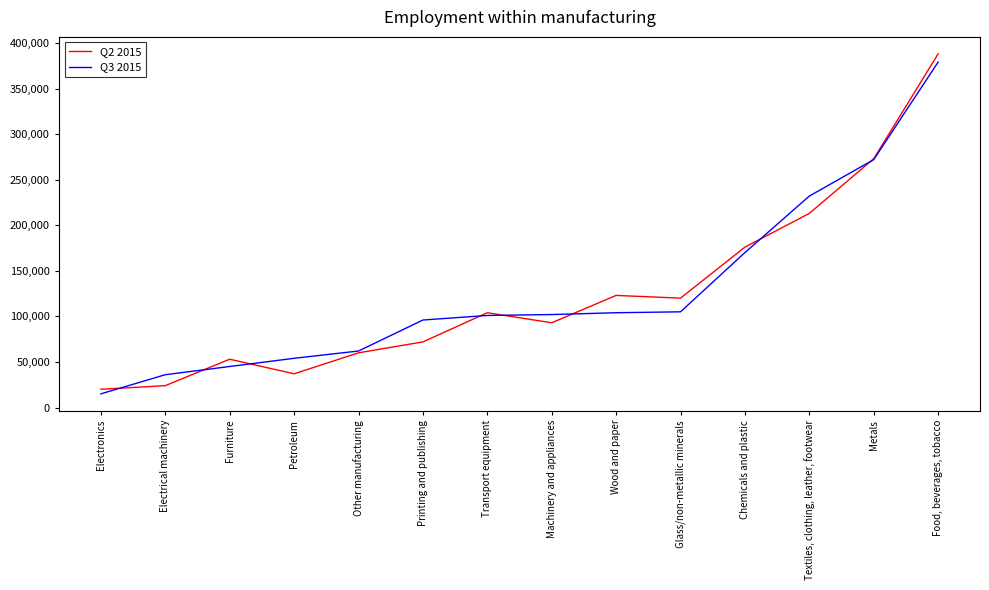

Rank the series at Glass/non-metallic minerals from highest to lowest value.

Q2 2015, Q3 2015